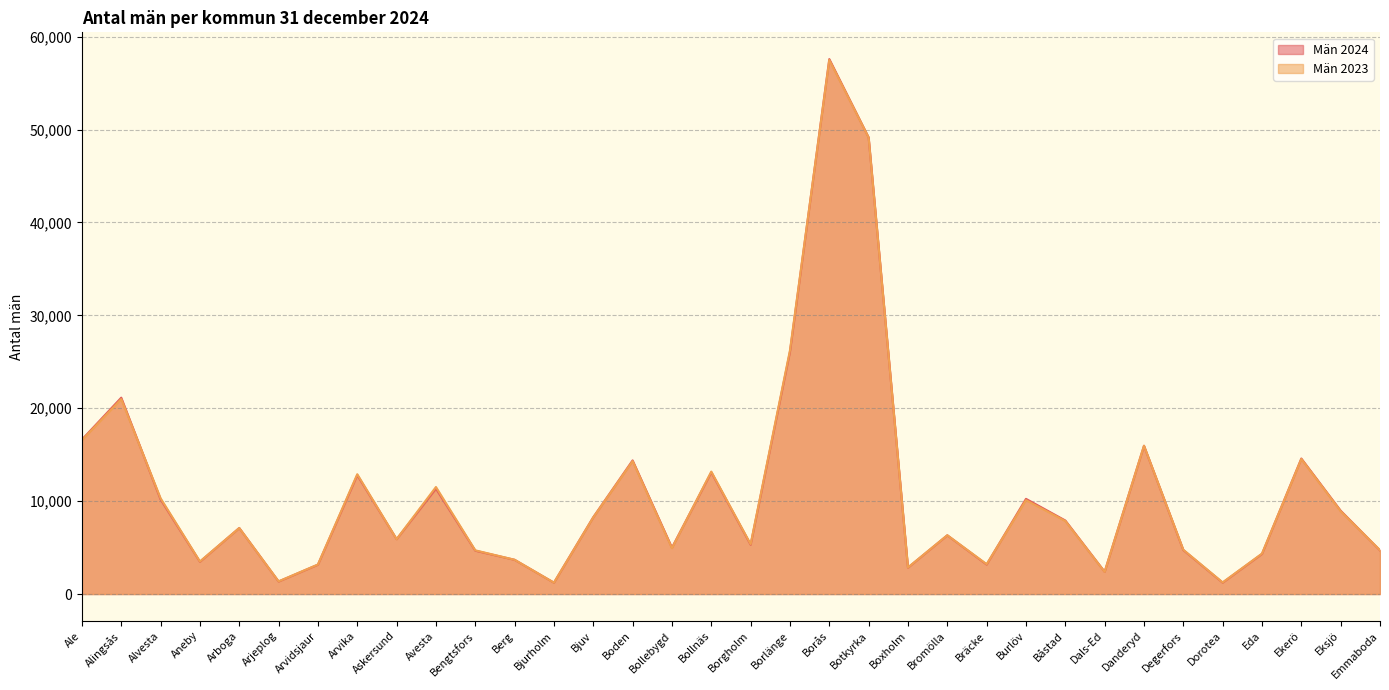

Reading left to right, transcribe all the data shown in this chart.

Män 2024: 16627	21141	10183	3476	7110	1350	3162	12801	5908	11347	4667	3685	1224	8274	14388	4996	13108	5313	26084	57594	49158	2846	6323	3177	10248	7917	2397	15961	4733	1228	4322	14590	8974	4703
Män 2023: 16560	20990	10312	3503	7107	1365	3179	12901	5908	11525	4706	3691	1225	8257	14314	4935	13182	5371	26240	57497	49146	2859	6333	3217	10105	7861	2387	15968	4768	1251	4354	14539	8917	4719